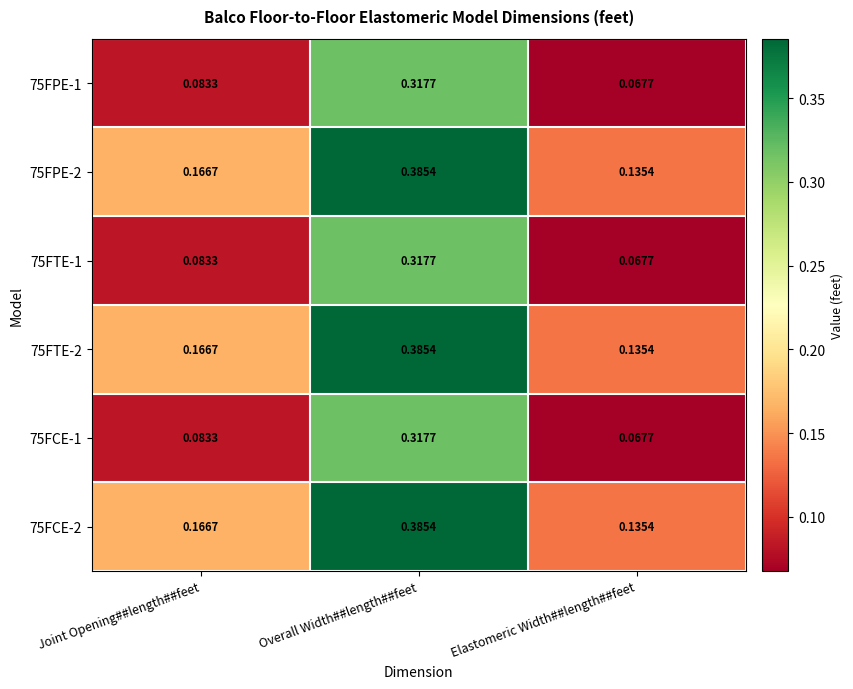

At how many categories does at least one series exceed 0?

3